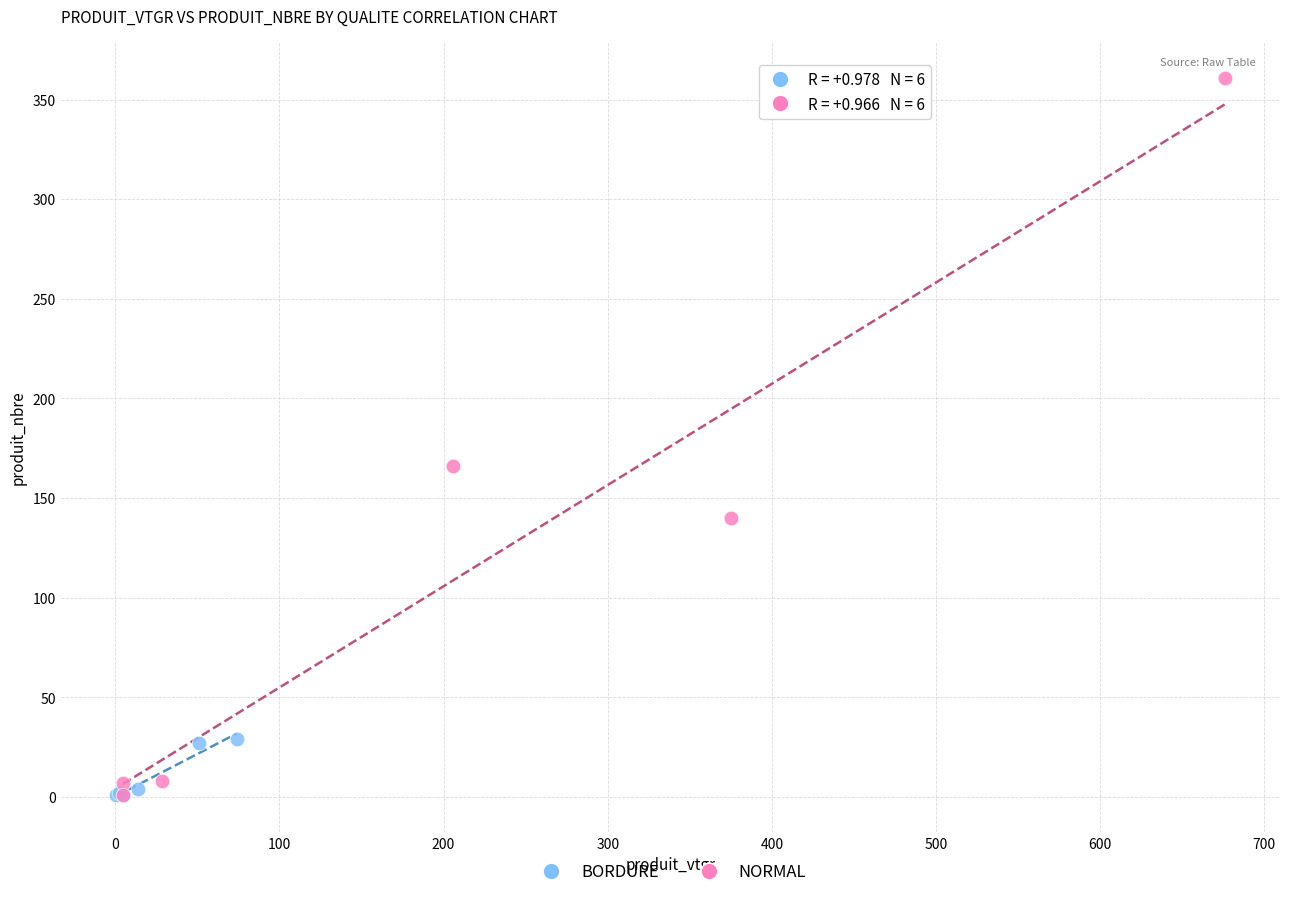

Which series has the largest Y range (max minus min)?

NORMAL